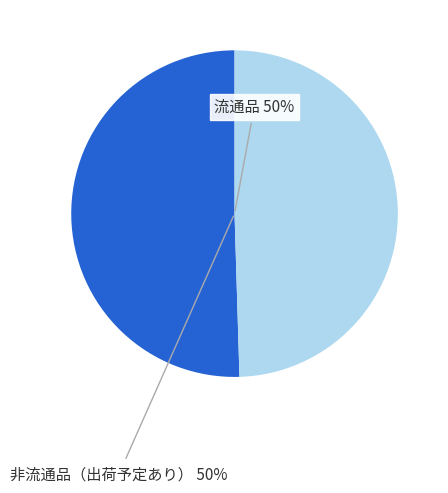

To the nearest percent, what is the average slice percentage?

50%